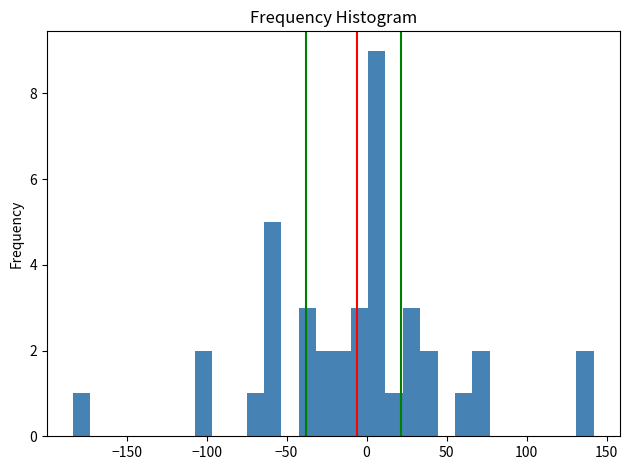

Around what value on the x-axis is the tallest bar? Give the approximate position of its centre, as read against the axis.

5